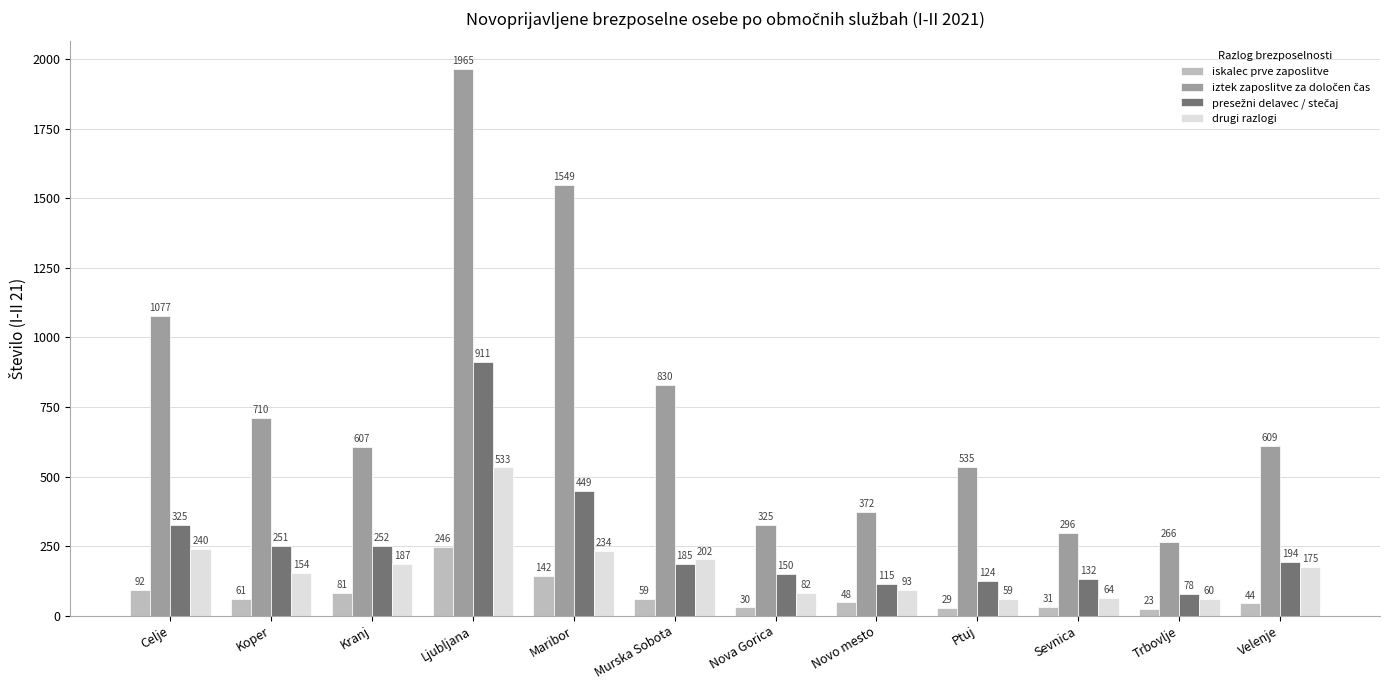

What is the difference between the maximum and minimum values in the iskalec prve zaposlitve series?

223